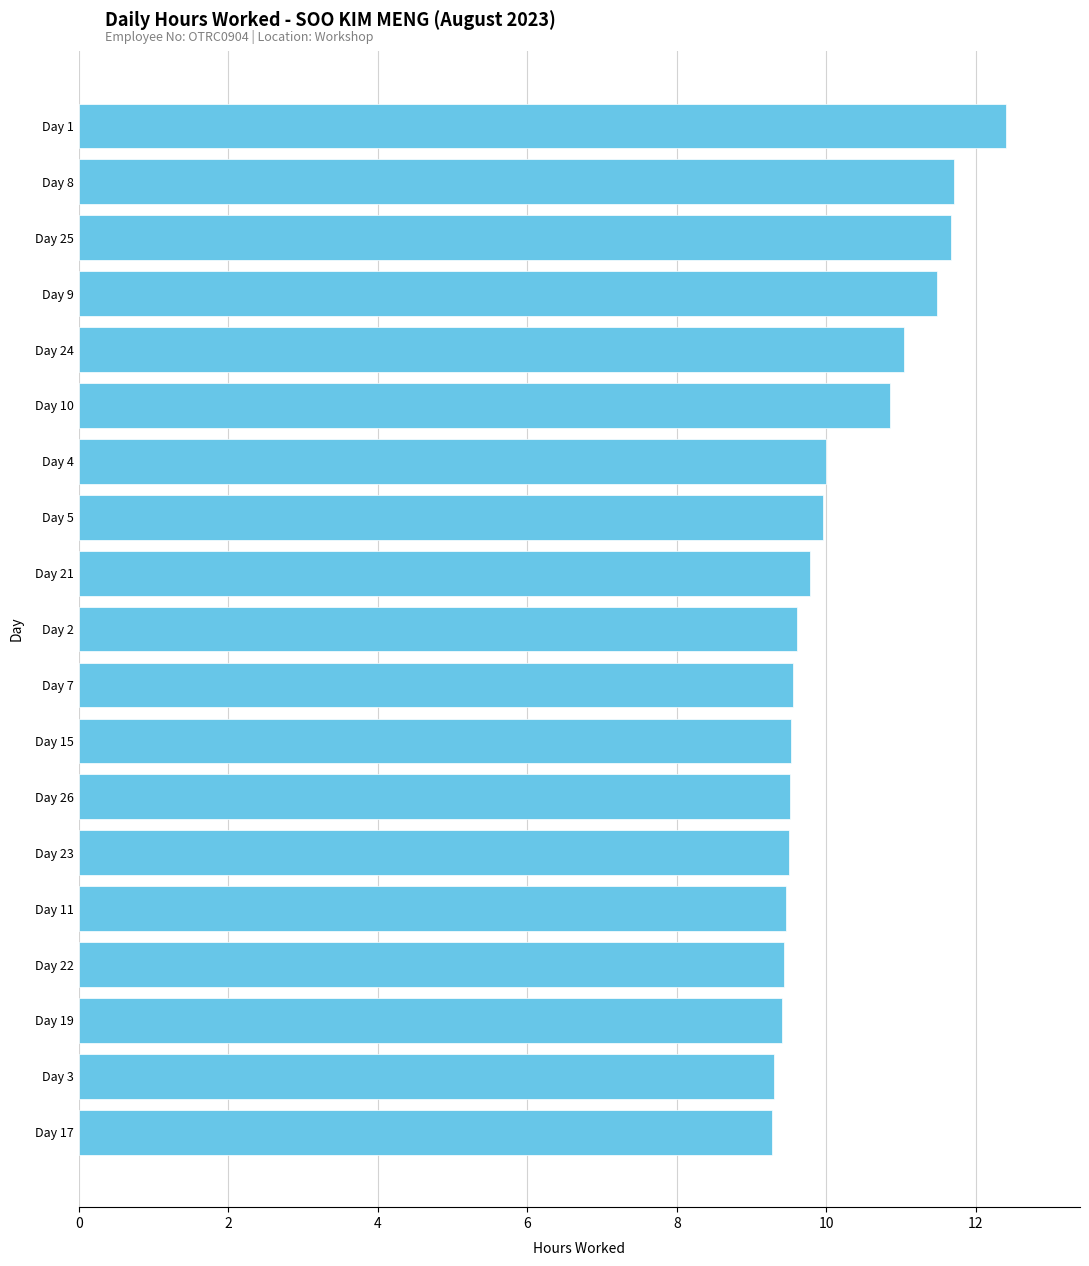

What is the average value?

10.2